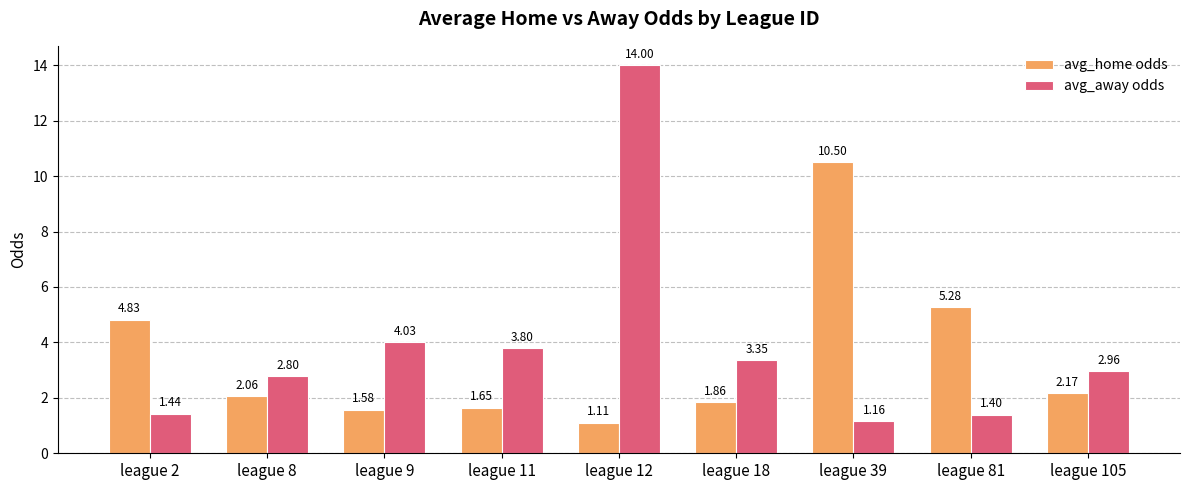

List the series in order of their peak value, lowest first.

avg_home odds, avg_away odds